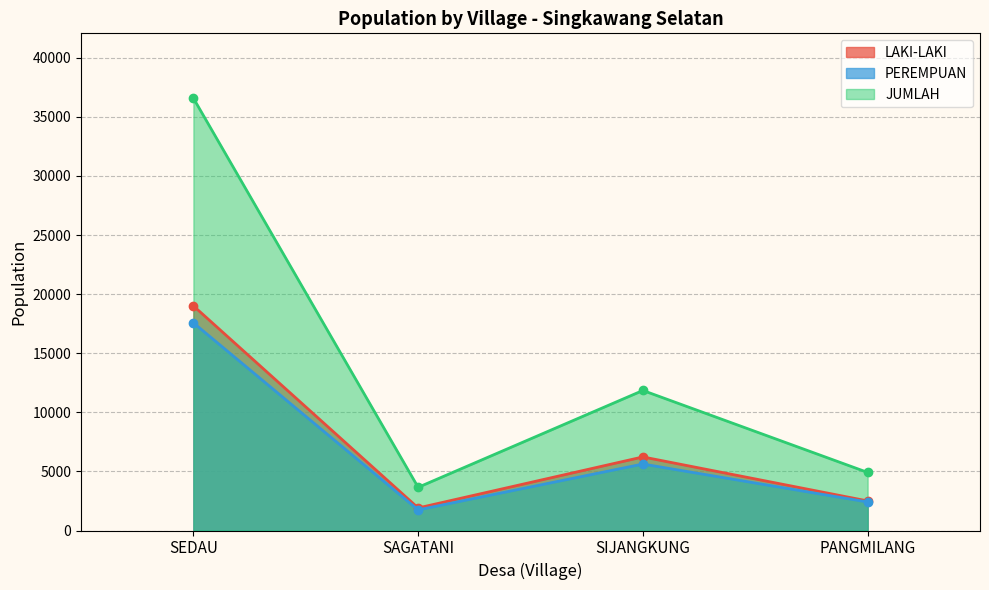

Is it true that JUMLAH equals 2943 at PANGMILANG?

False